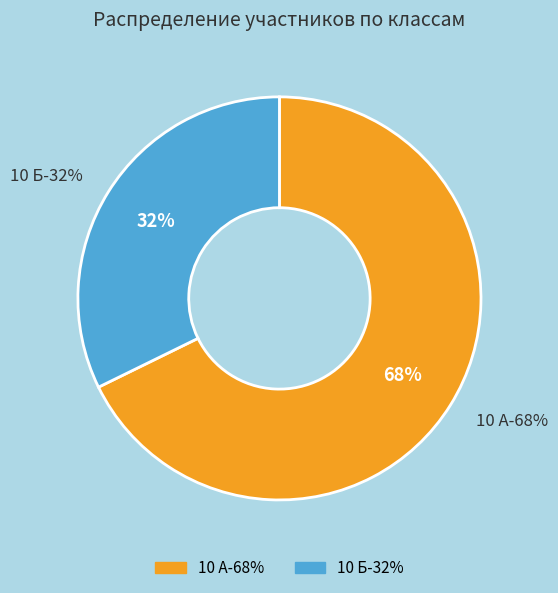

What portion of the pie excludes 10 А?

32.3%